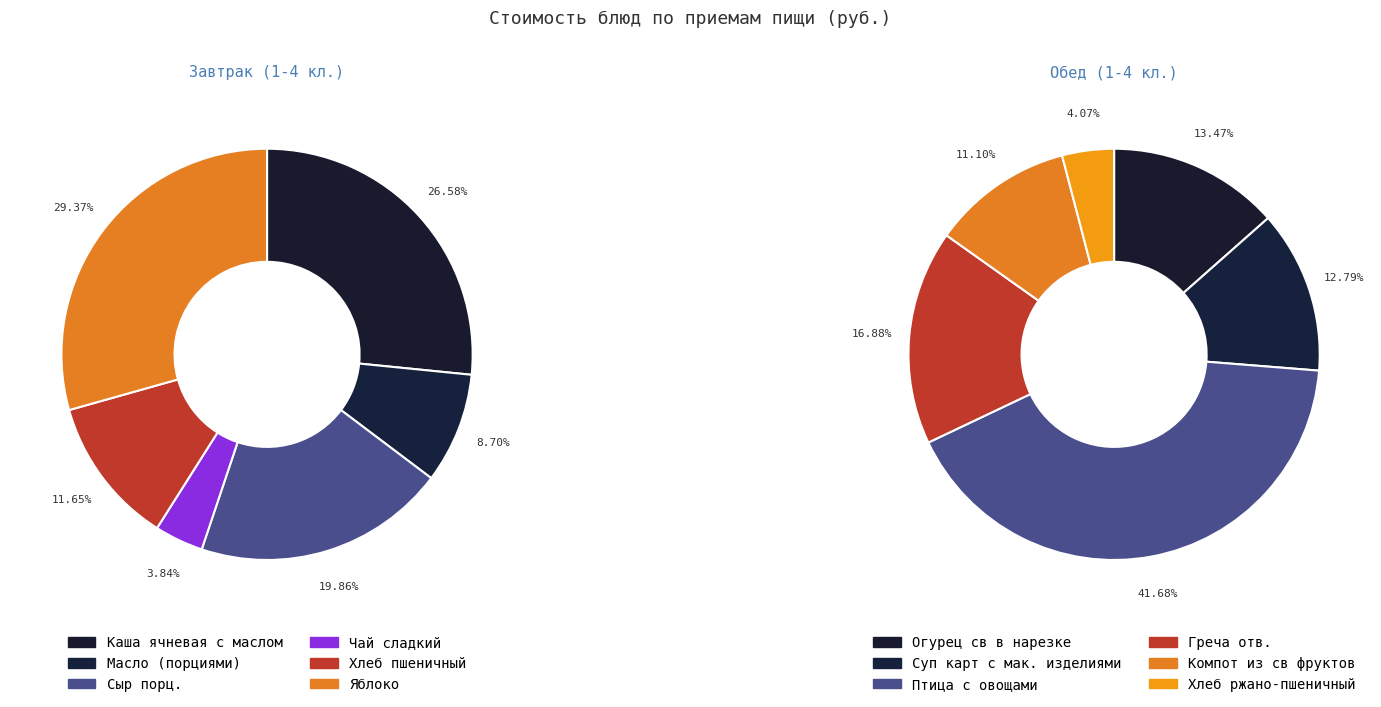

Is there any slice that represents more than half of the pie?

No